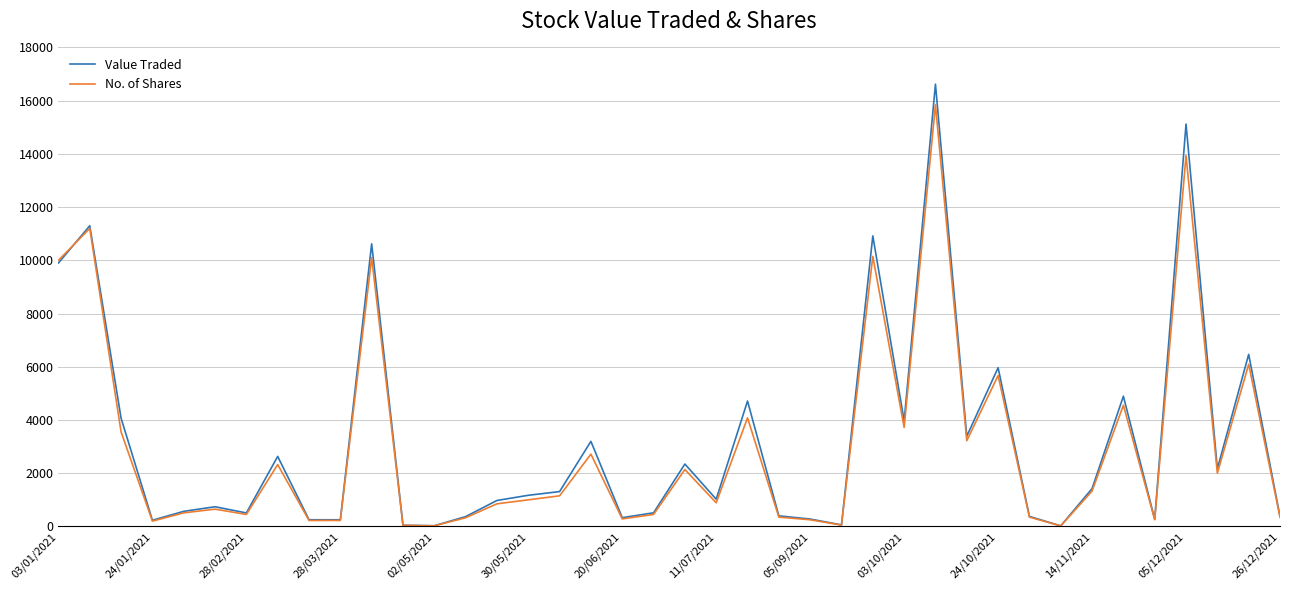

What is the maximum value shown in the chart?

16619